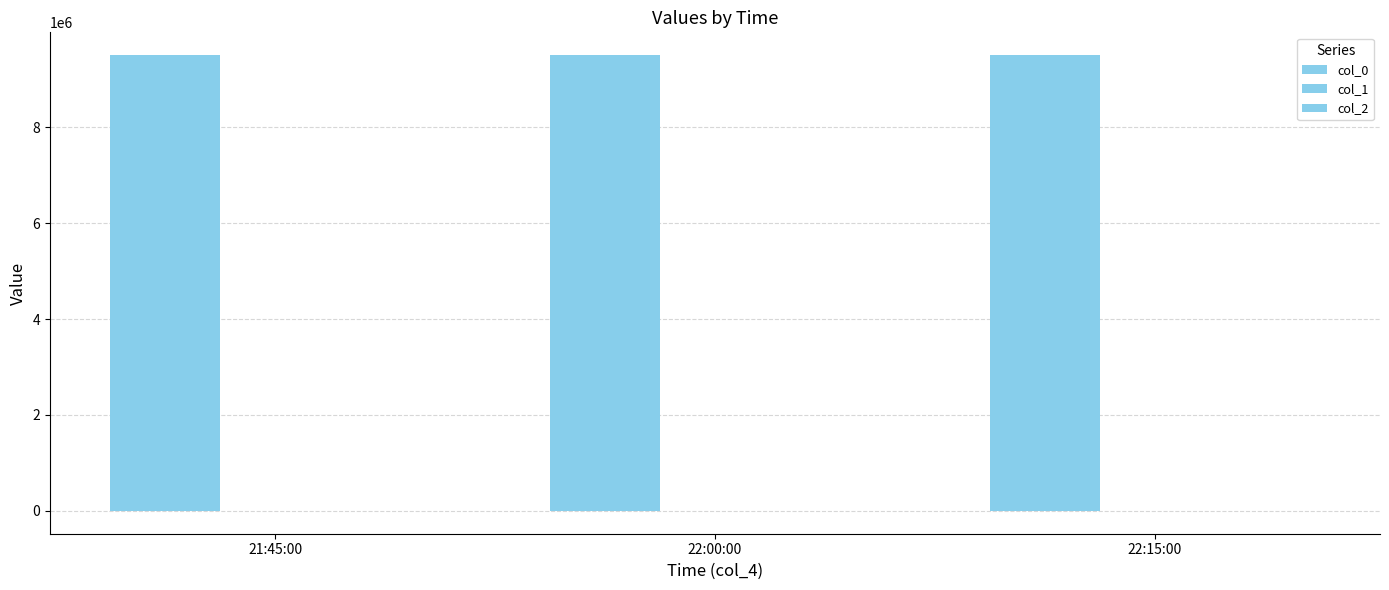

Are the bars horizontal?

No